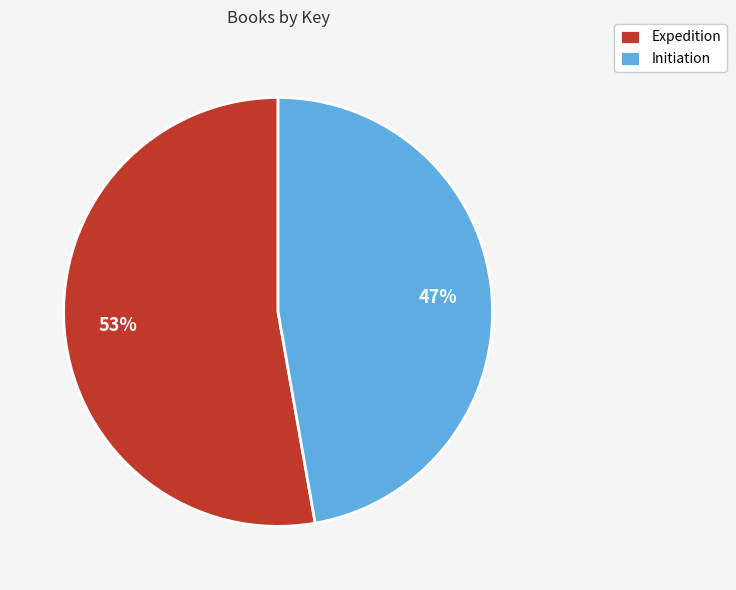

What percentage is the Initiation slice, to the nearest percent?

47%